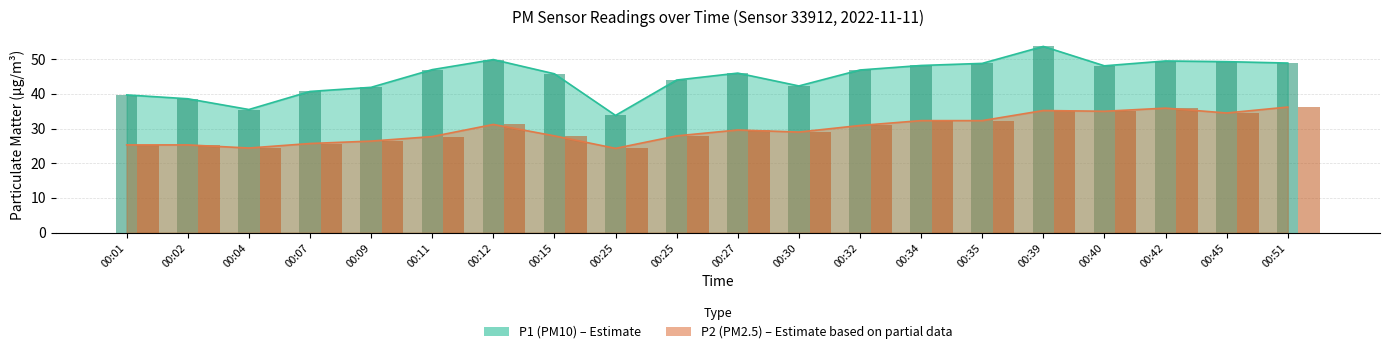

How many series are shown in this chart?

2